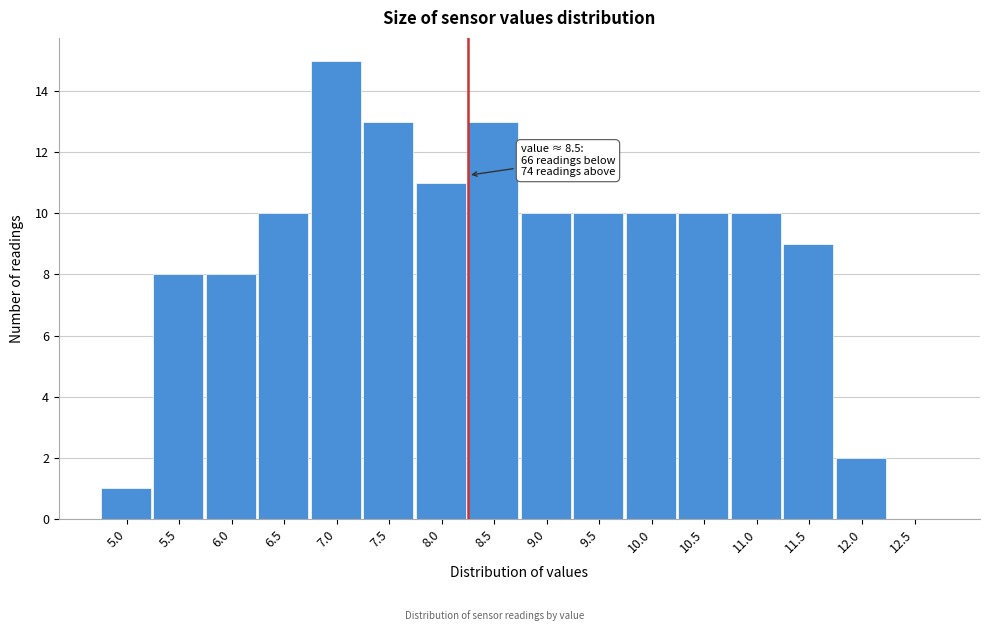

Reading left to right, extract all data points from this chart.

5.0=1	5.5=8	6.0=8	6.5=10	7.0=15	7.5=13	8.0=11	8.5=13	9.0=10	9.5=10	10.0=10	10.5=10	11.0=10	11.5=9	12.0=2	12.5=0